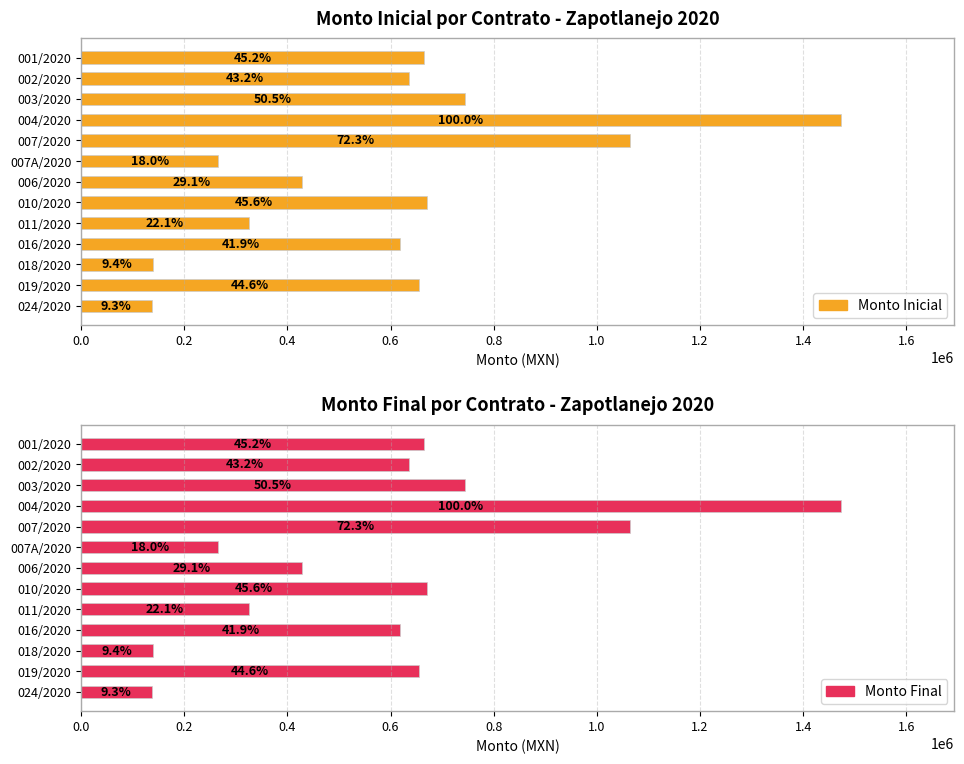

What is the sum of all Monto Inicial values?

7819720.2